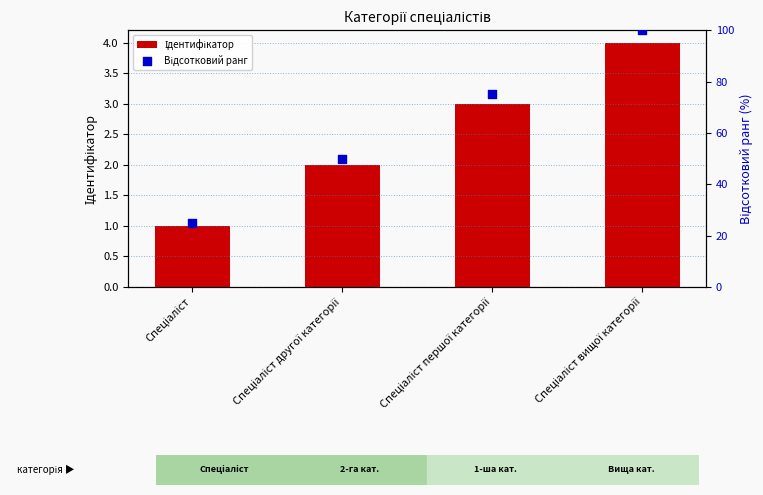

At which category is the sum across all series the highest?

Спеціаліст вищої категорії